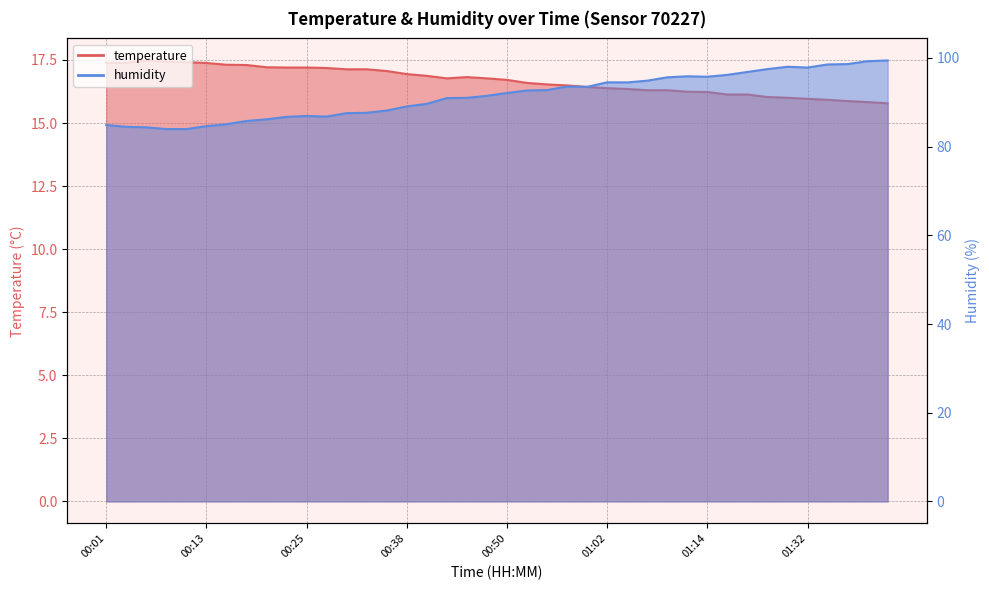

What is the value of the temperature point at the 34th from the left?

16.0